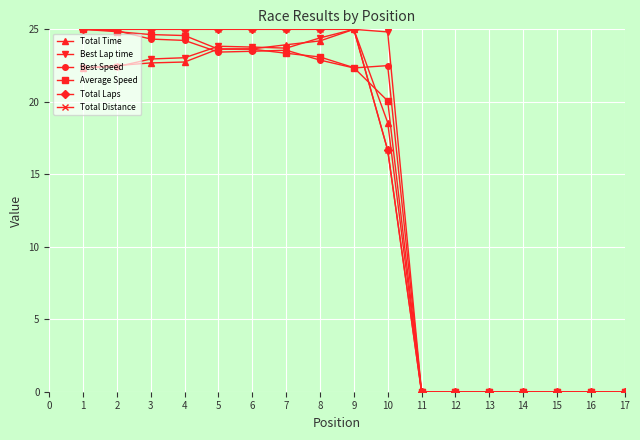

Does the chart have visible grid lines?

Yes